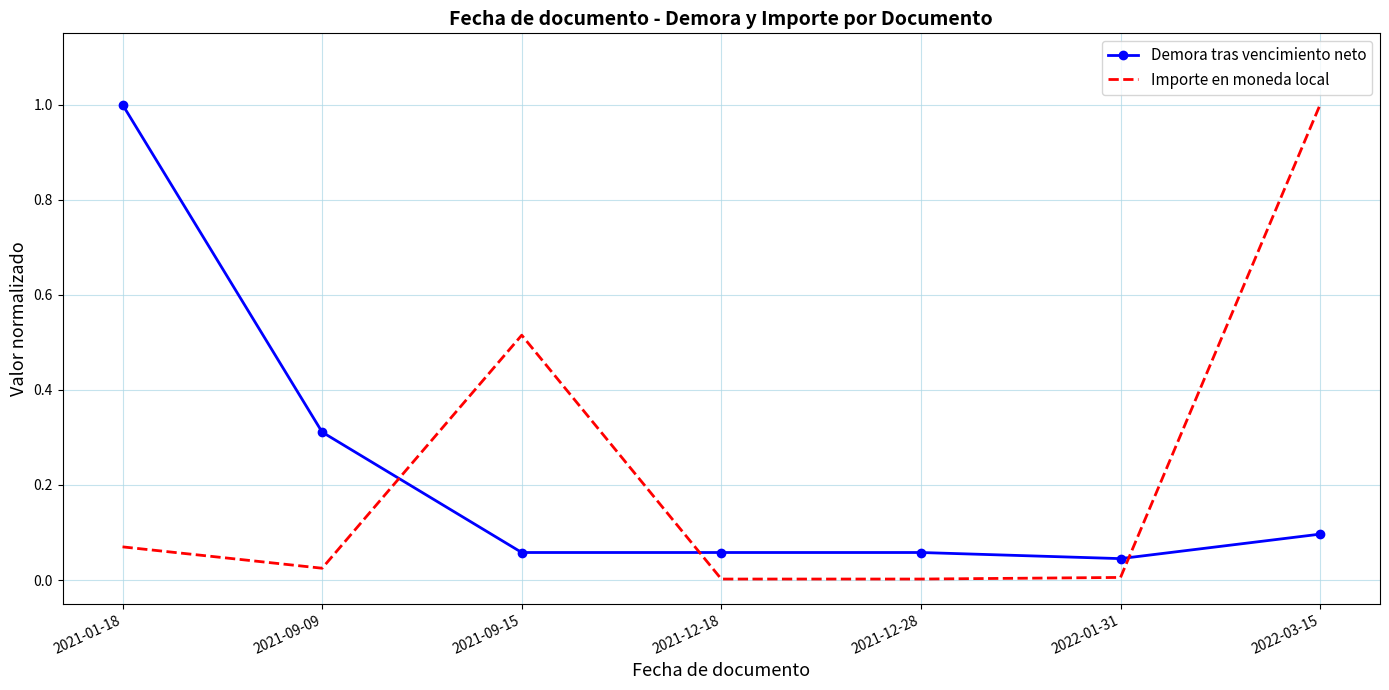

In Importe en moneda local, how many points are higher than both neighbors (excluding endpoints)?

1